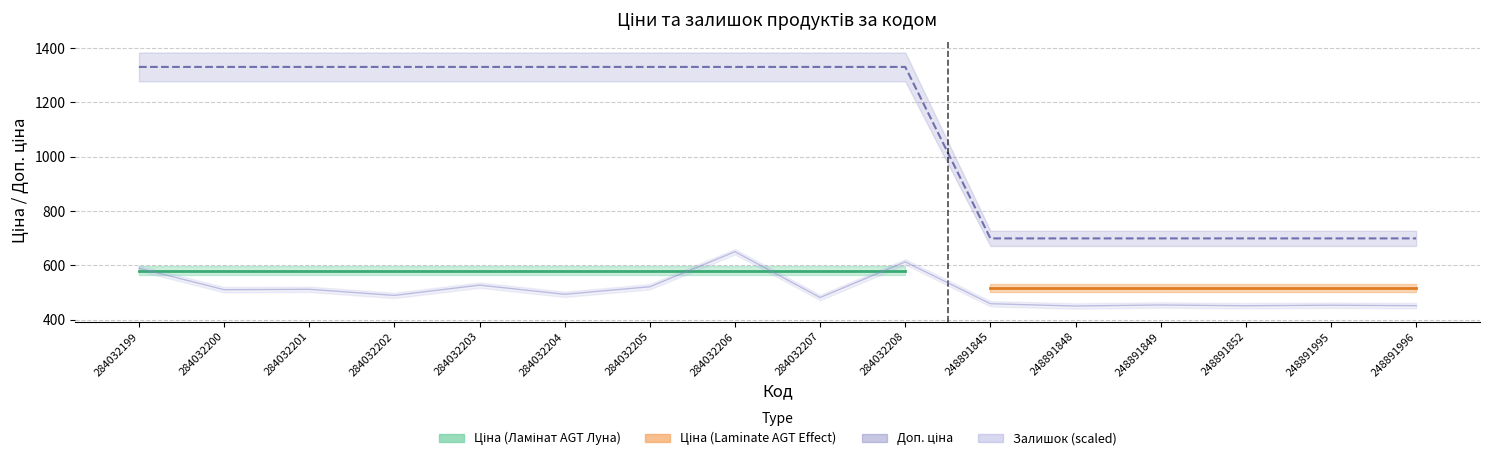

What is the spread (max minus min) of values at 248891849?

245.1